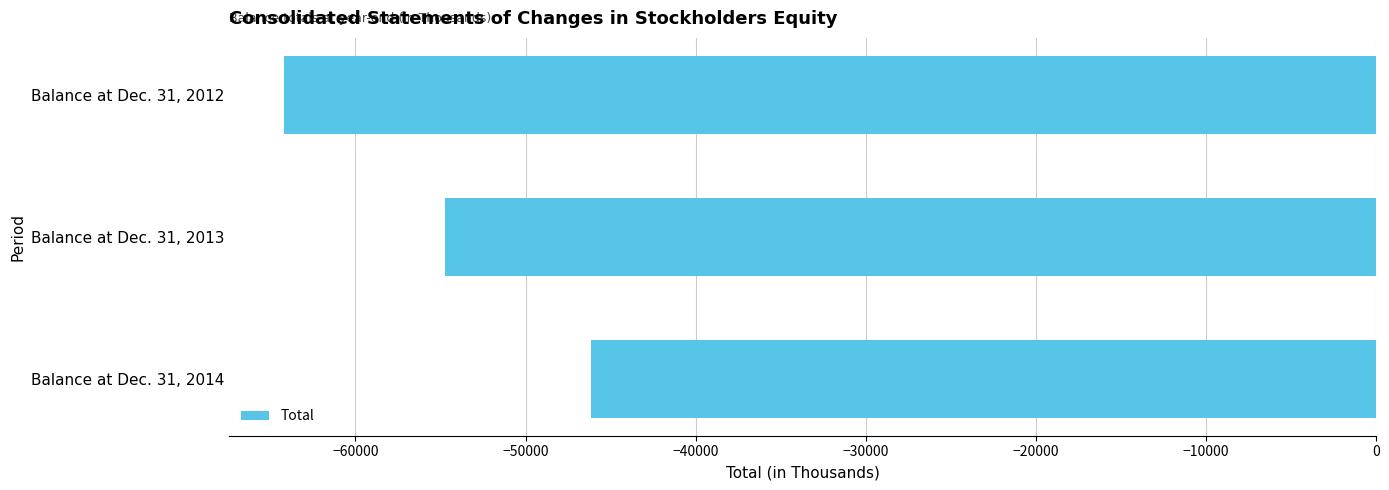

How many categories are shown in the chart?

3